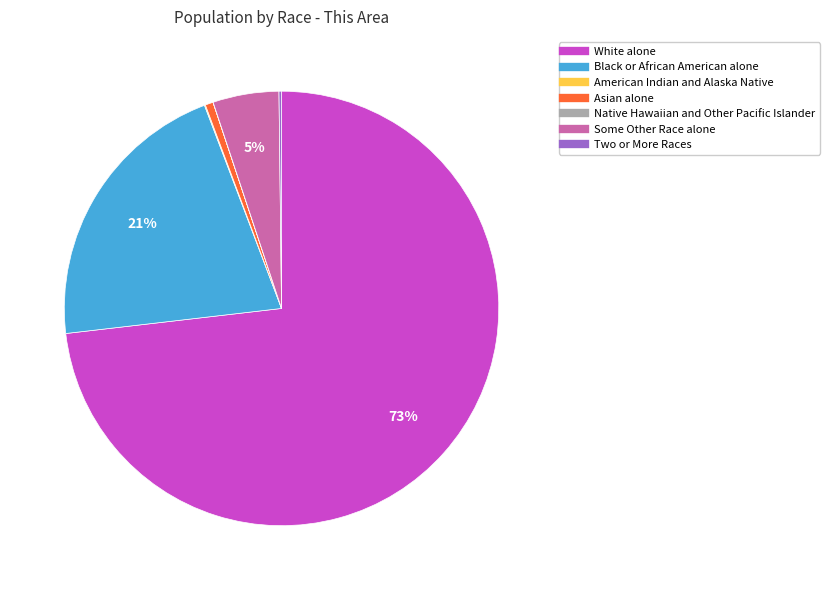

Which category accounts for the majority?

White alone